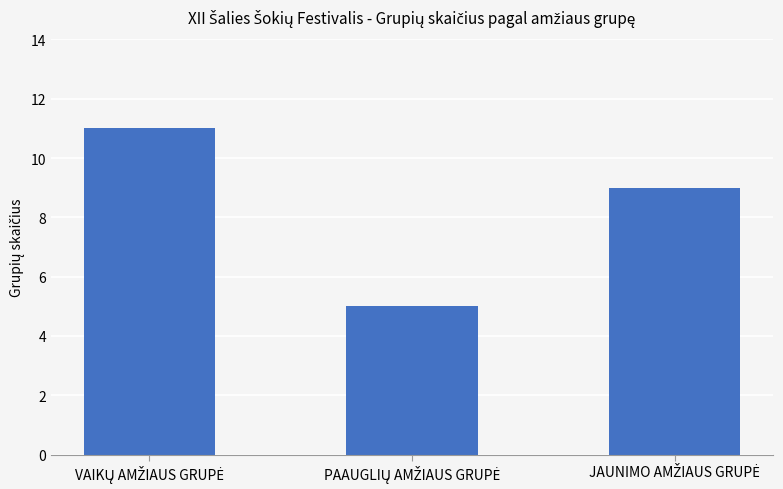

What is the value of the 1st bar from the left?

11